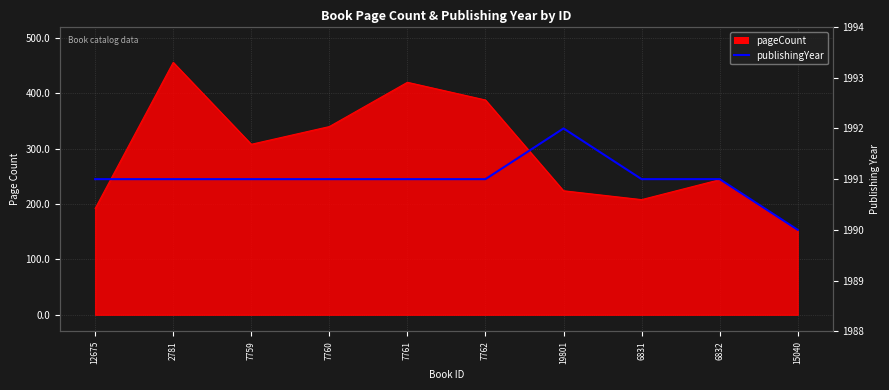

Approximately how many times larger is the value at 15040 compared to 6832?

1.0